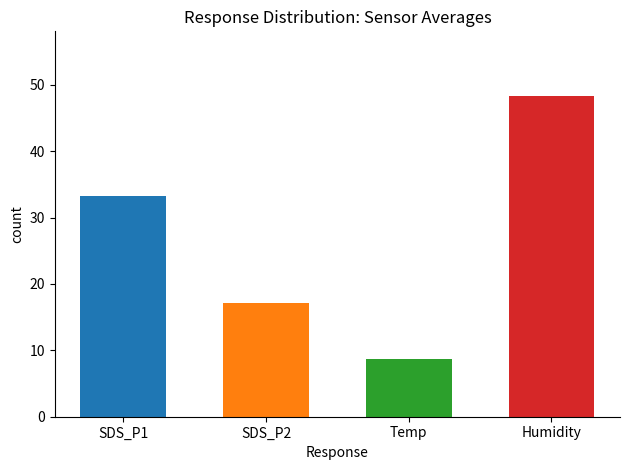

Rank the categories by value from lowest to highest.

Temp, SDS_P2, SDS_P1, Humidity